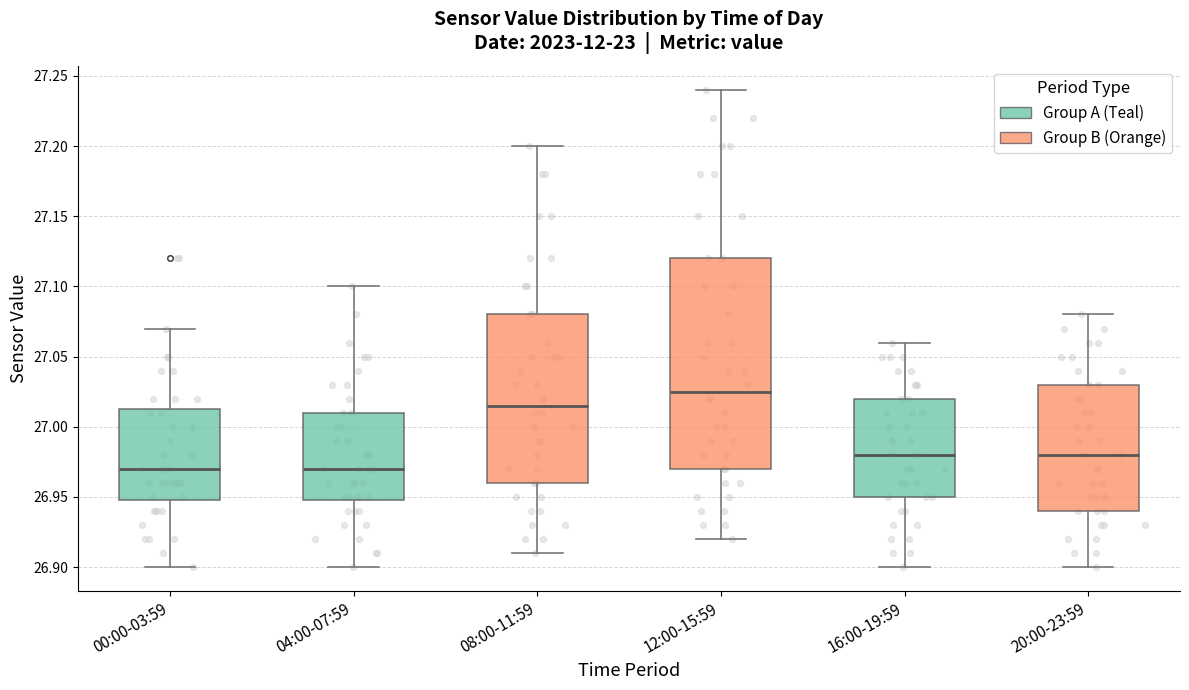

Reading left to right, read every box against the y-axis: the position of its median line, the range the box covers, and the ends of its whiskers. The values are not printed on the chart, so give them approximately, as read against the axis.

00:00-03:59: median 26.970, box 26.950 to 27.015, whiskers 26.900 to 27.070
04:00-07:59: median 26.970, box 26.950 to 27.010, whiskers 26.900 to 27.100
08:00-11:59: median 27.015, box 26.960 to 27.080, whiskers 26.910 to 27.200
12:00-15:59: median 27.025, box 26.970 to 27.120, whiskers 26.920 to 27.240
16:00-19:59: median 26.980, box 26.950 to 27.020, whiskers 26.900 to 27.060
20:00-23:59: median 26.980, box 26.940 to 27.030, whiskers 26.900 to 27.080